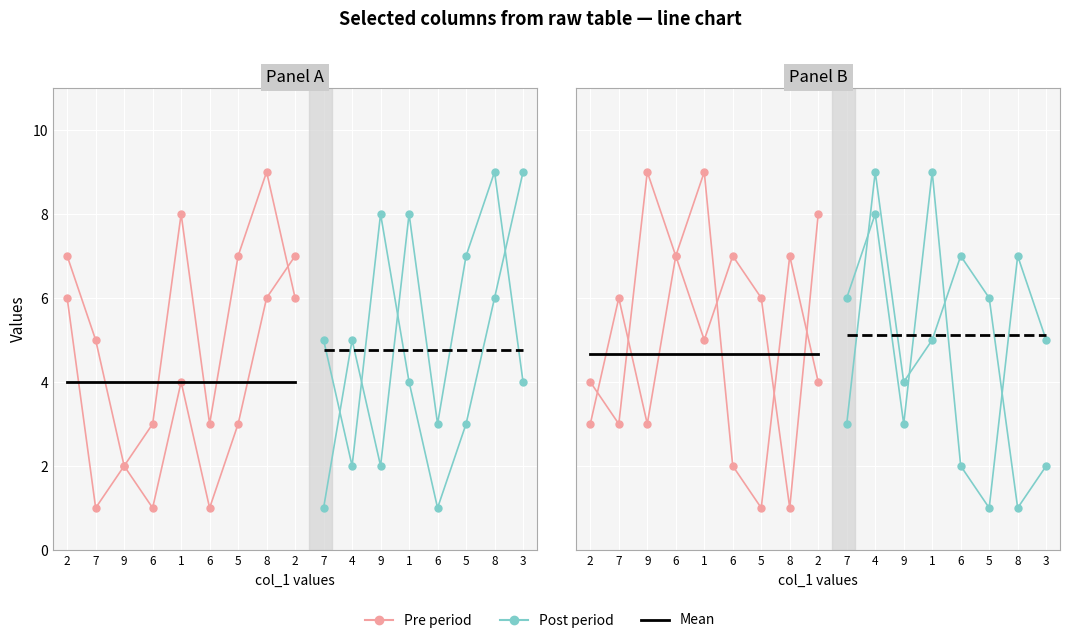

The value of col_9 at 5 is 1. True or false?

False